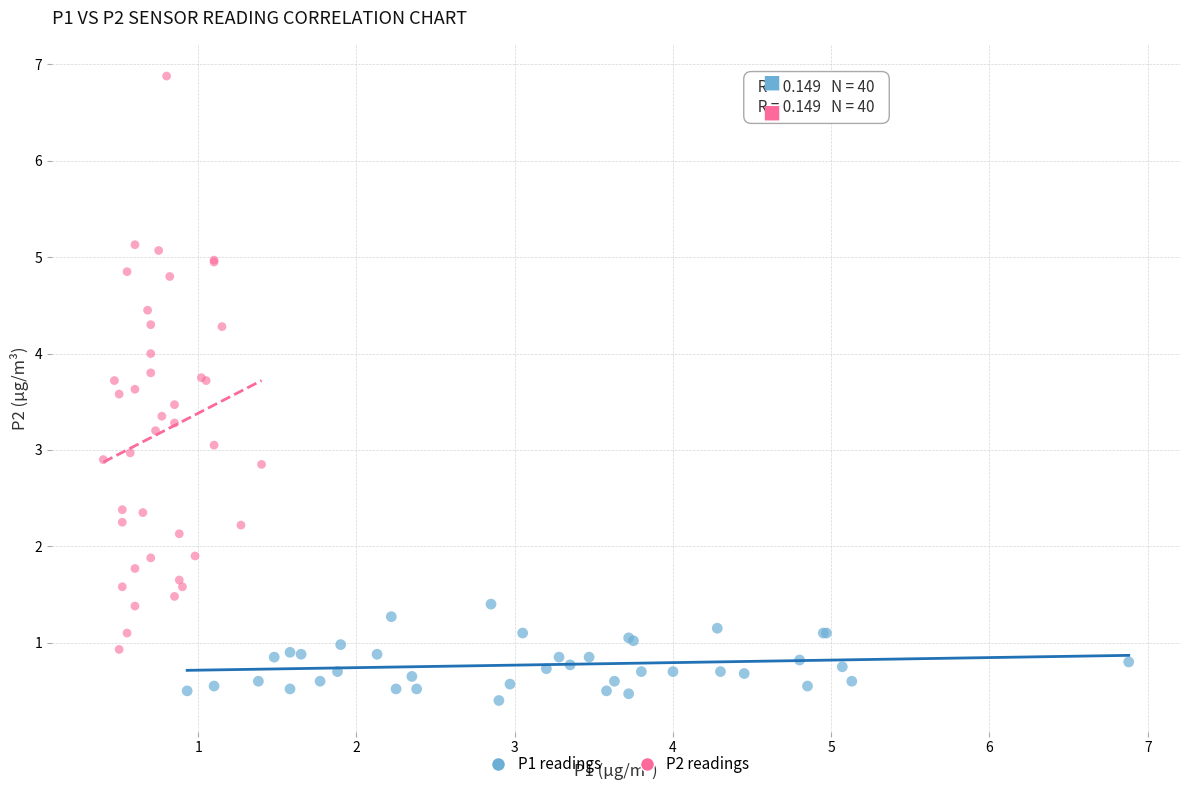

Which series contains the lowest Y value?

P1 readings